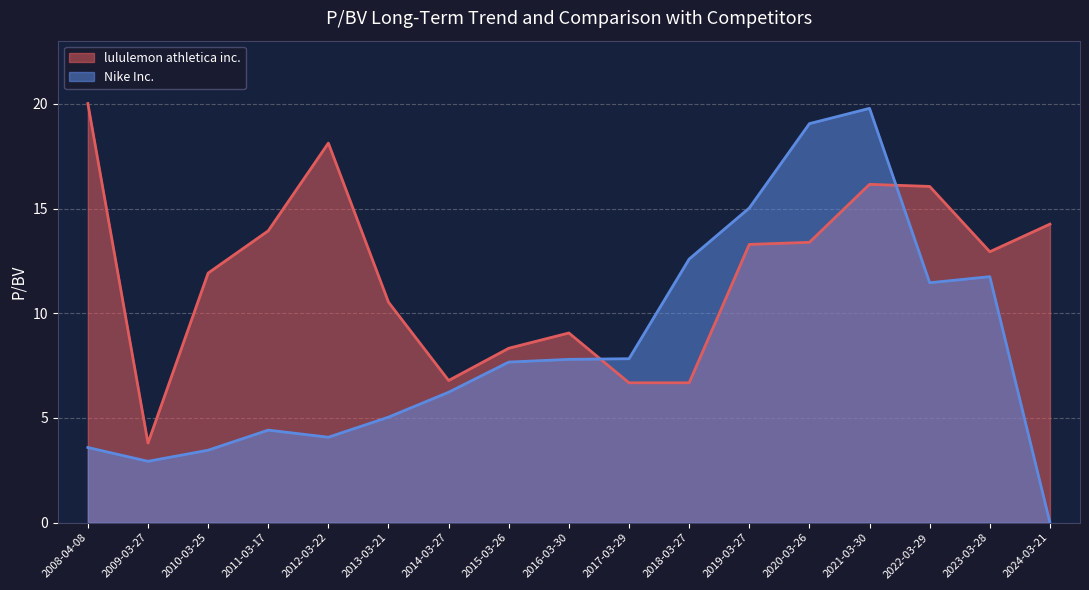

List the series in order of their overall mean, highest first.

lululemon athletica inc., Nike Inc.